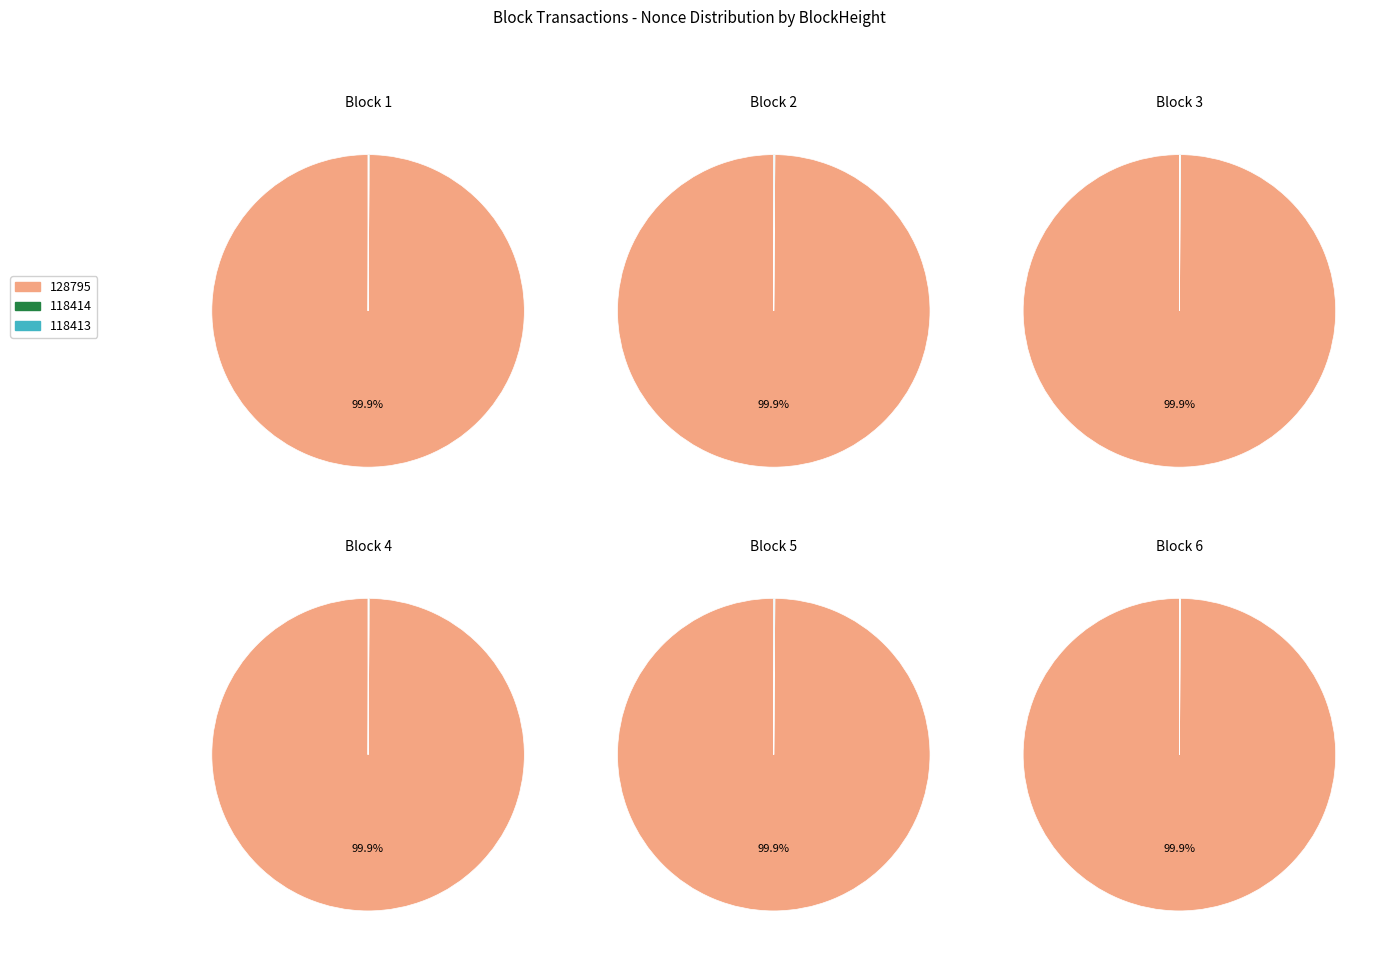

What is the majority slice?

128795